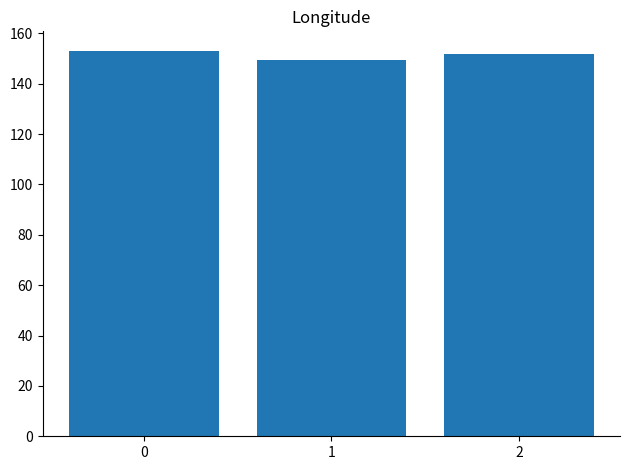

What is the value of the 1st bar from the left?

153.1